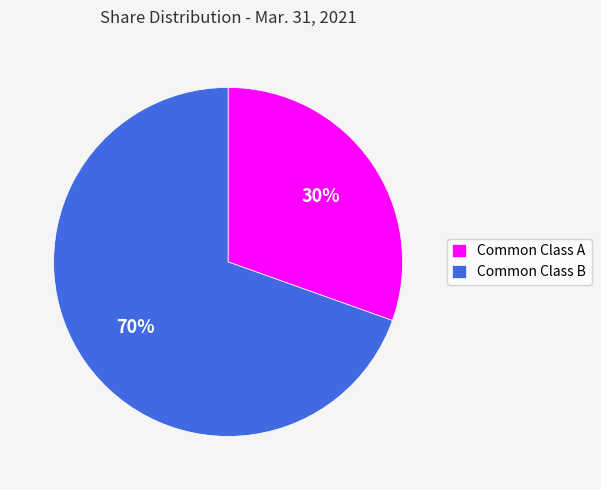

Which slice is the largest?

Common Class B